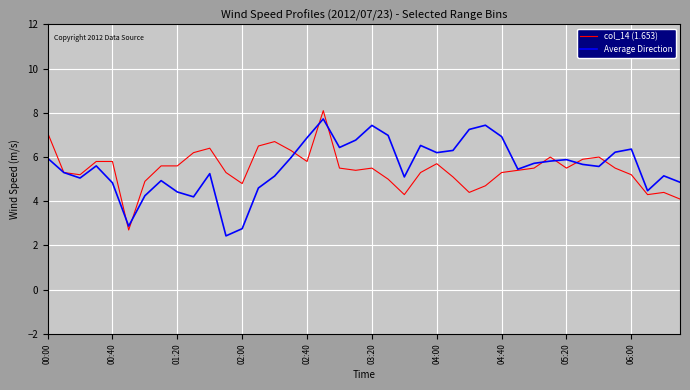

How many lines are shown in the chart?

2